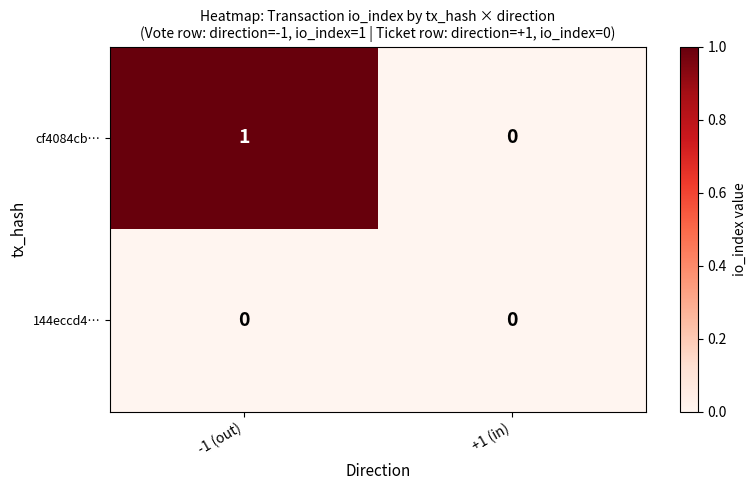

Which series changed the most between -1 (out) and +1 (in)?

cf4084cb…